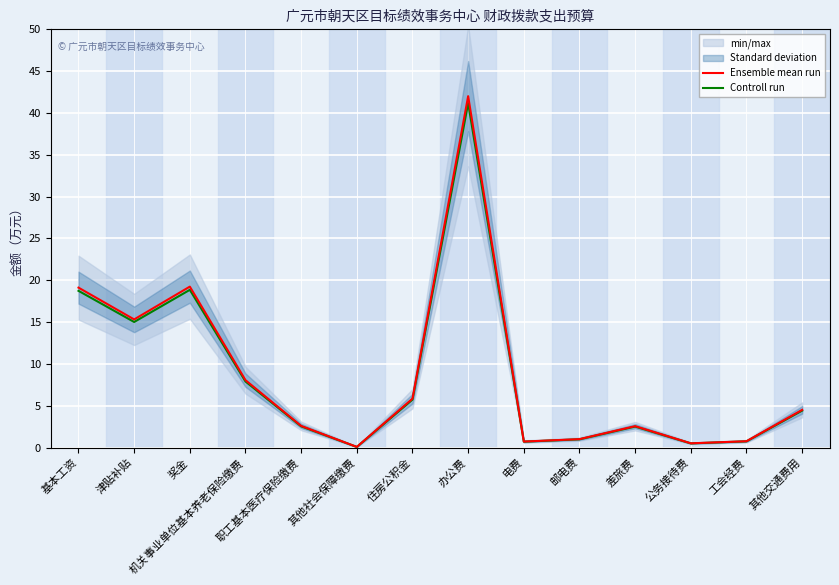

Which series has the largest total across all categories?

Ensemble mean run